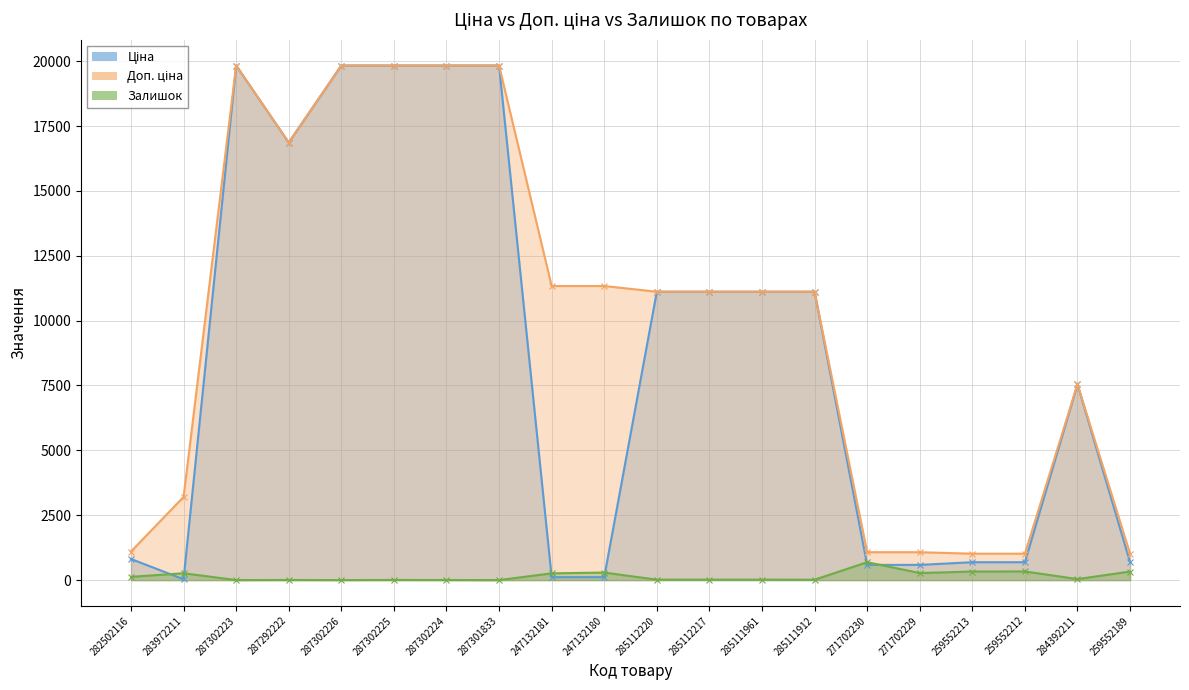

Which series has the largest total across all categories?

Доп. ціна